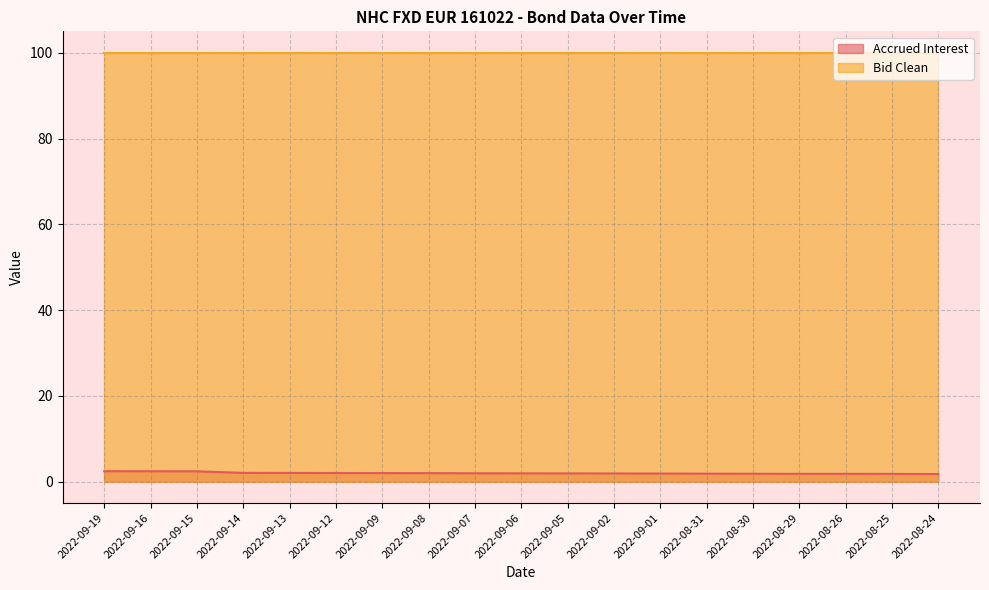

What is the difference between the second highest and second lowest values?

0.6